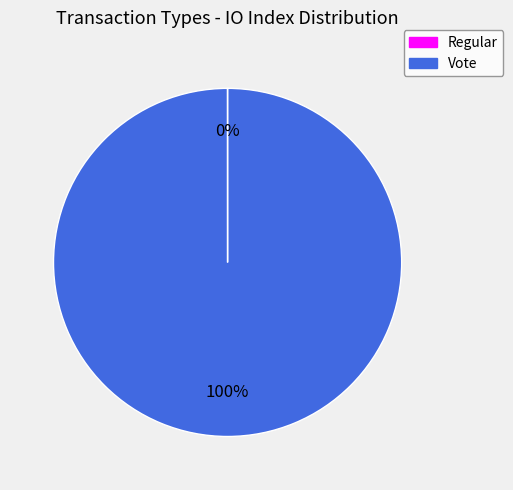

Which slice is the largest?

Vote